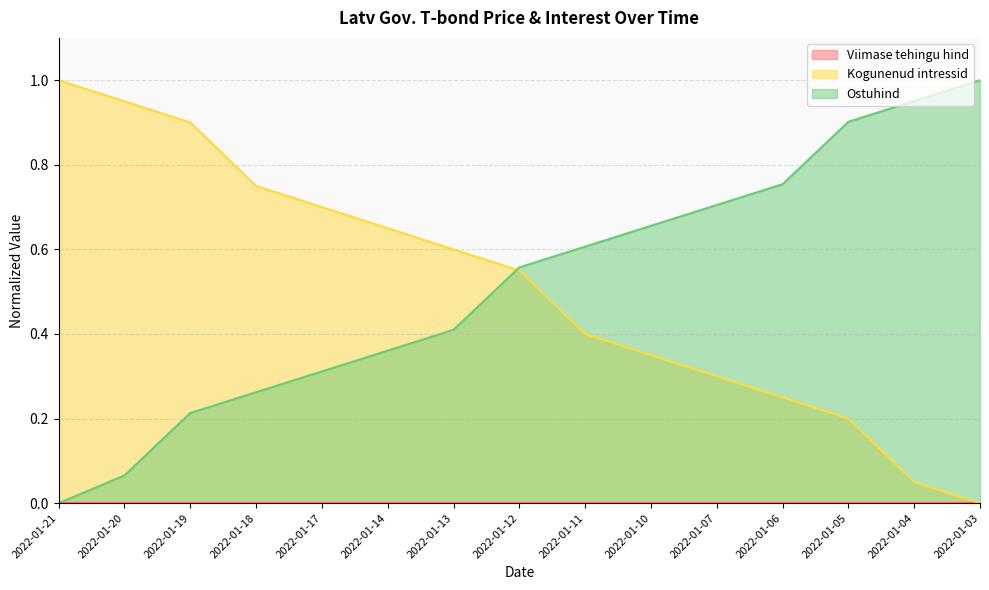

True or false: Ostuhind has more than 0 interior local peaks.

False